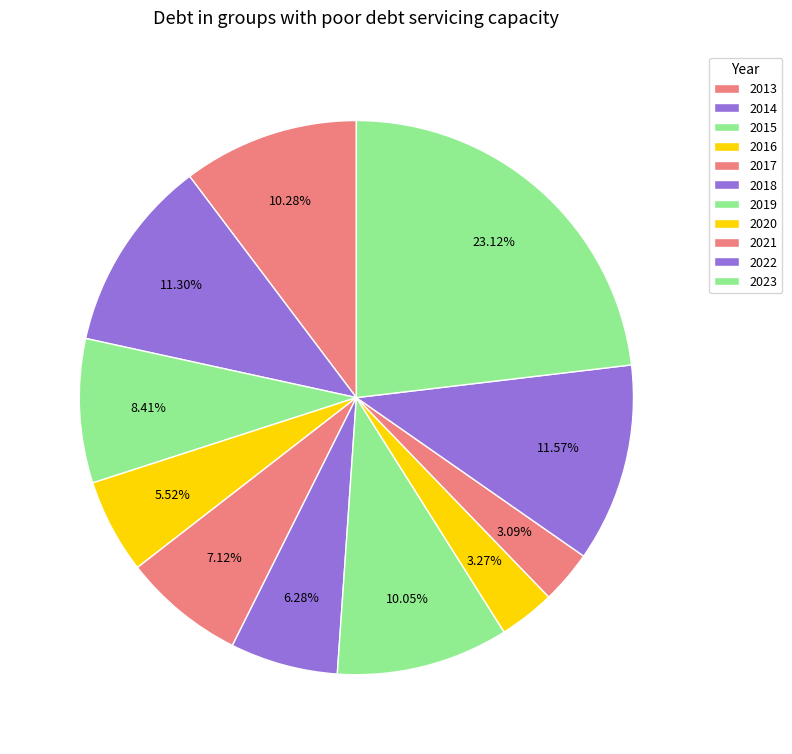

What percentage is the 2016 slice, to the nearest percent?

6%